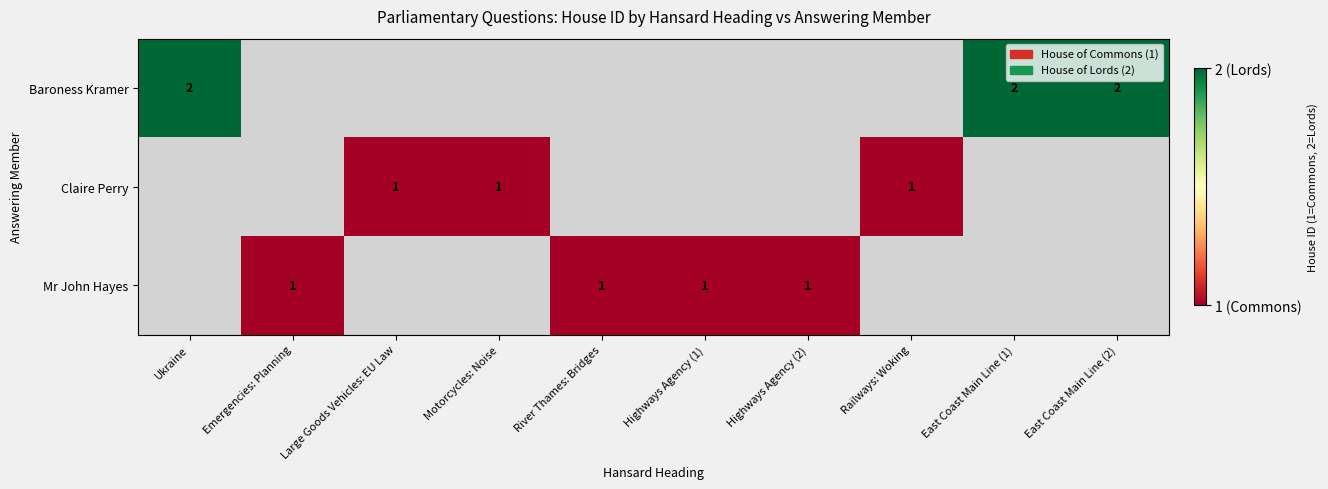

Is it true that Claire Perry equals 1 at Motorcycles: Noise?

True